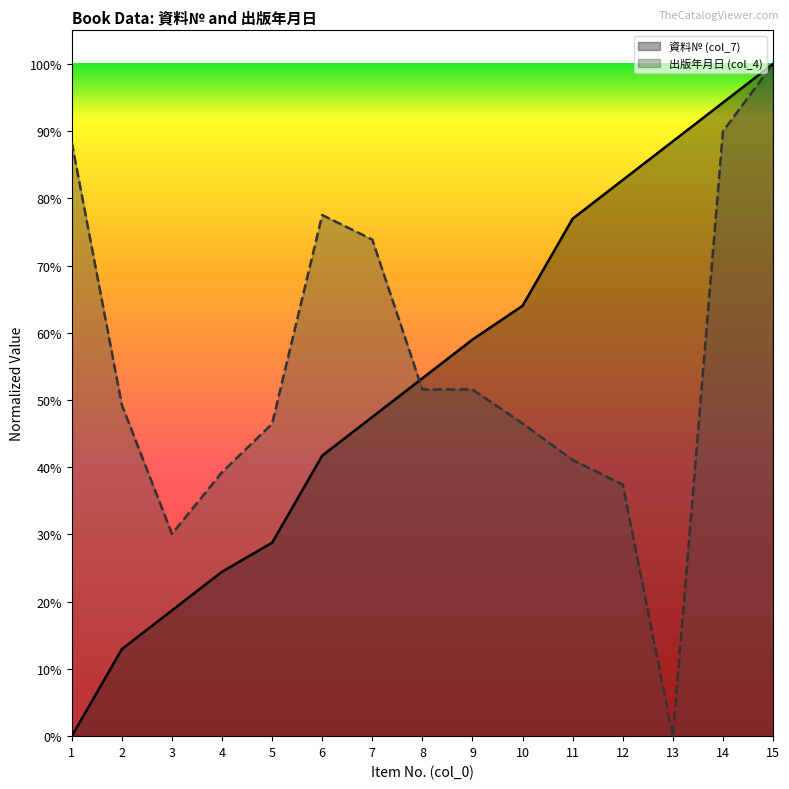

Rank the series by their average value, from highest to lowest.

出版年月日 (col_4), 資料№ (col_7)